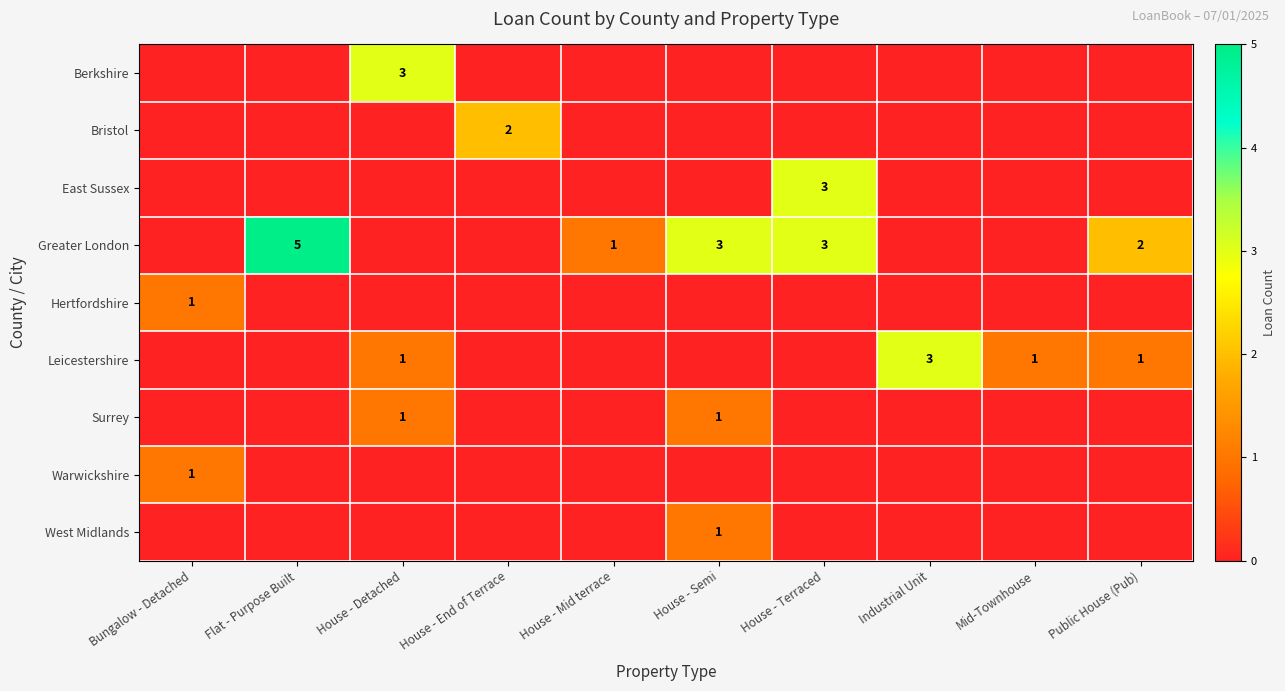

Is it true that Greater London equals 2 at Public House (Pub)?

True